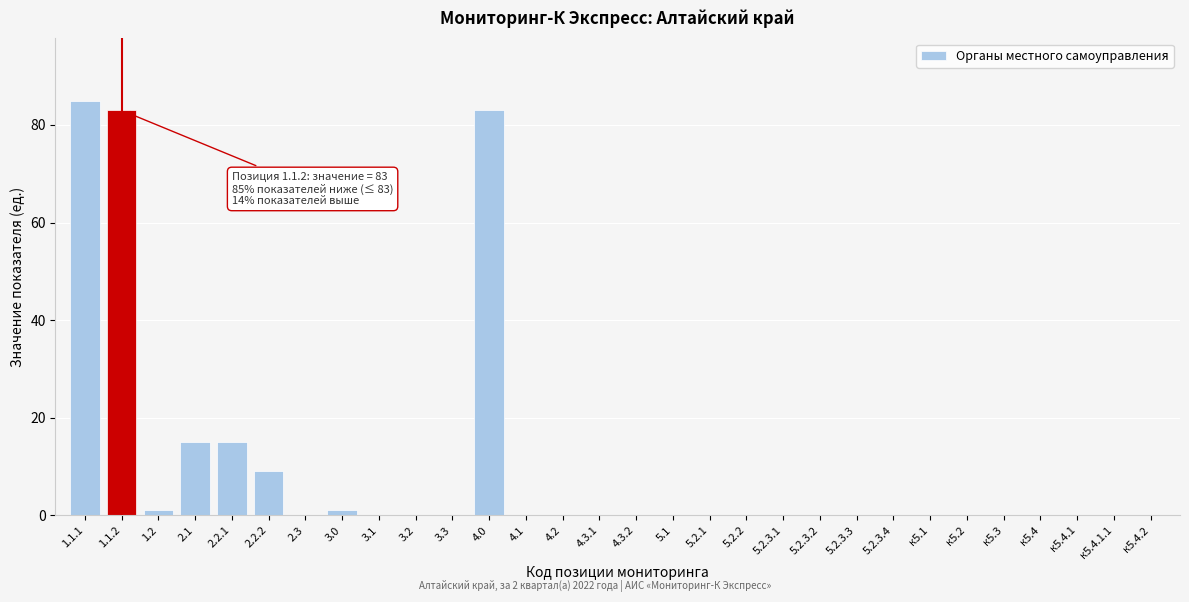

Reading left to right, transcribe all the data shown in this chart.

1.1.1=85	1.1.2=83	1.2=1	2.1=15	2.2.1=15	2.2.2=9	2.3=0	3.0=1	3.1=0	3.2=0	3.3=0	4.0=83	4.1=0	4.2=0	4.3.1=0	4.3.2=0	5.1=0	5.2.1=0	5.2.2=0	5.2.3.1=0	5.2.3.2=0	5.2.3.3=0	5.2.3.4=0	к5.1=0	к5.2=0	к5.3=0	к5.4=0	к5.4.1=0	к5.4.1.1=0	к5.4.2=0